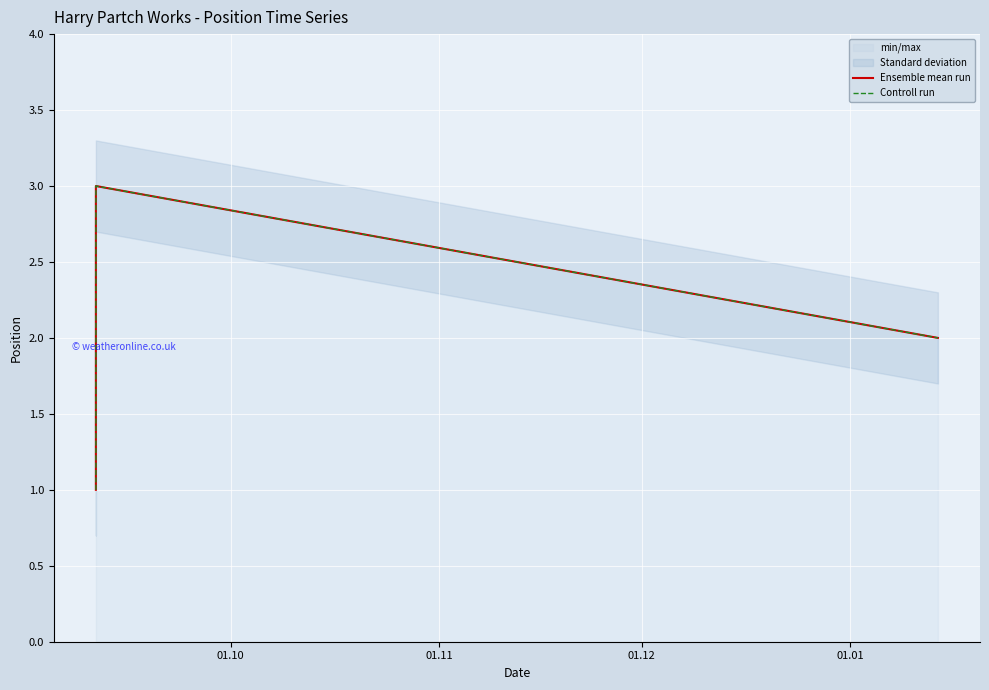

What is the difference between the maximum and minimum values in the Ensemble mean run series?

2